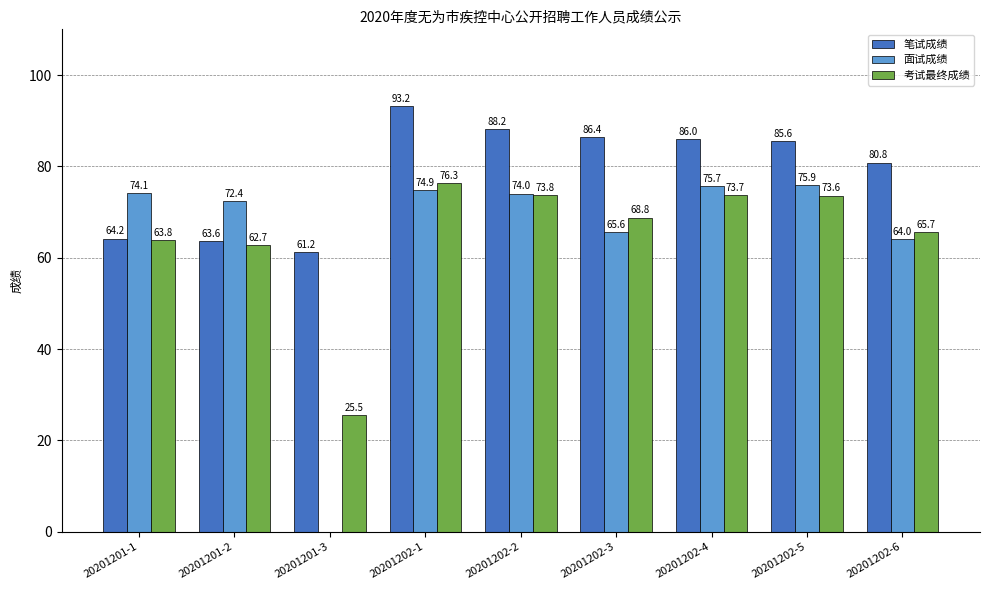

How many values in the 考试最终成绩 series exceed 68?

5